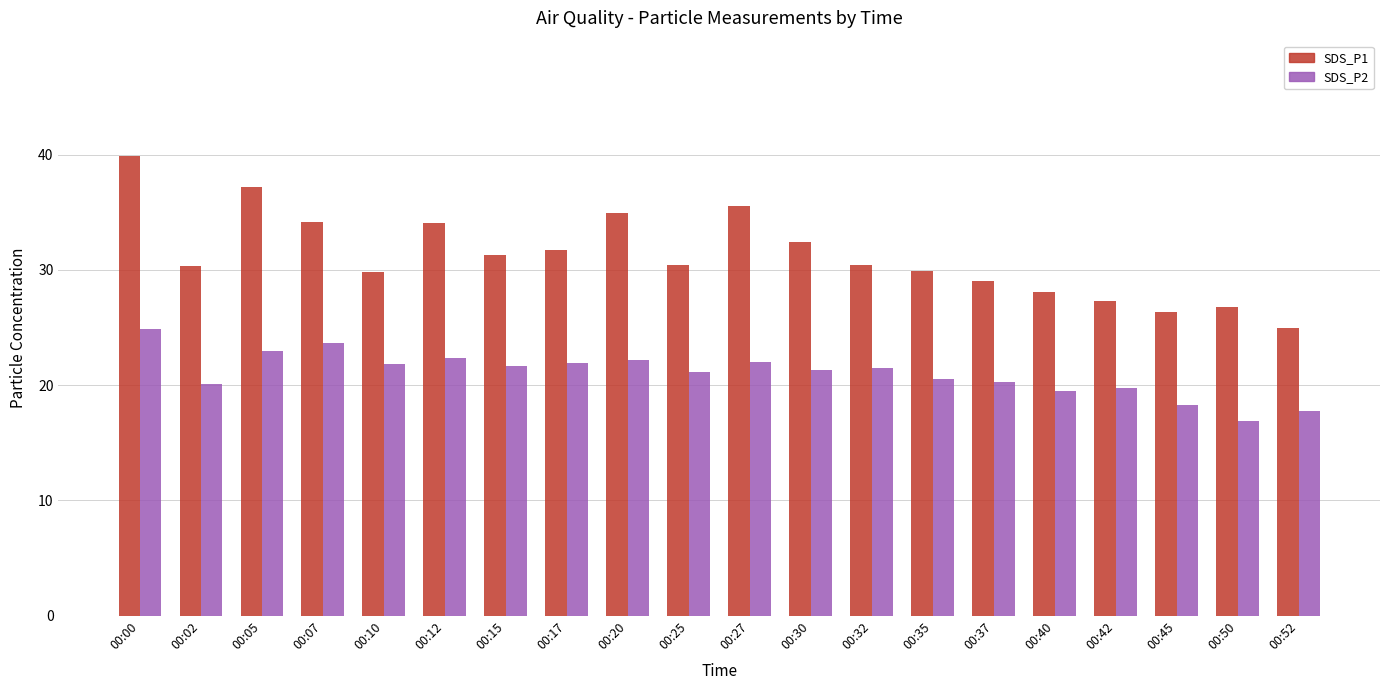

Which label corresponds to the smallest value in the chart?

00:50